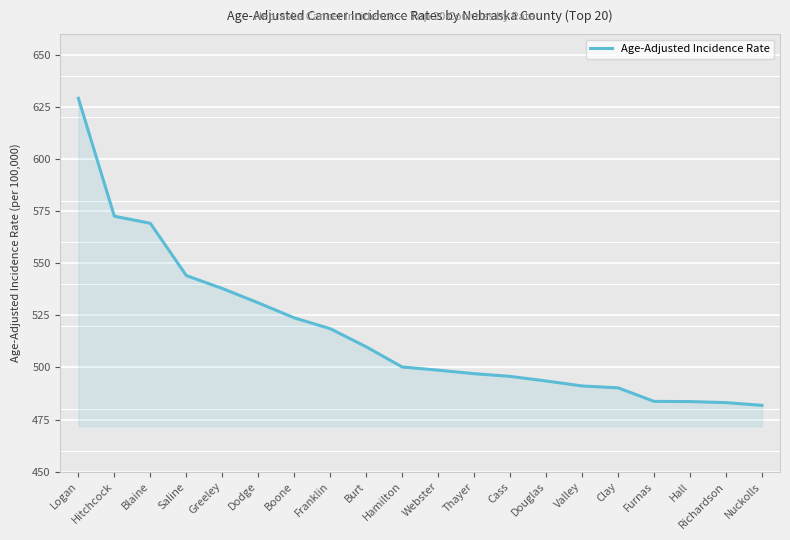

What position from the left is Douglas?

14